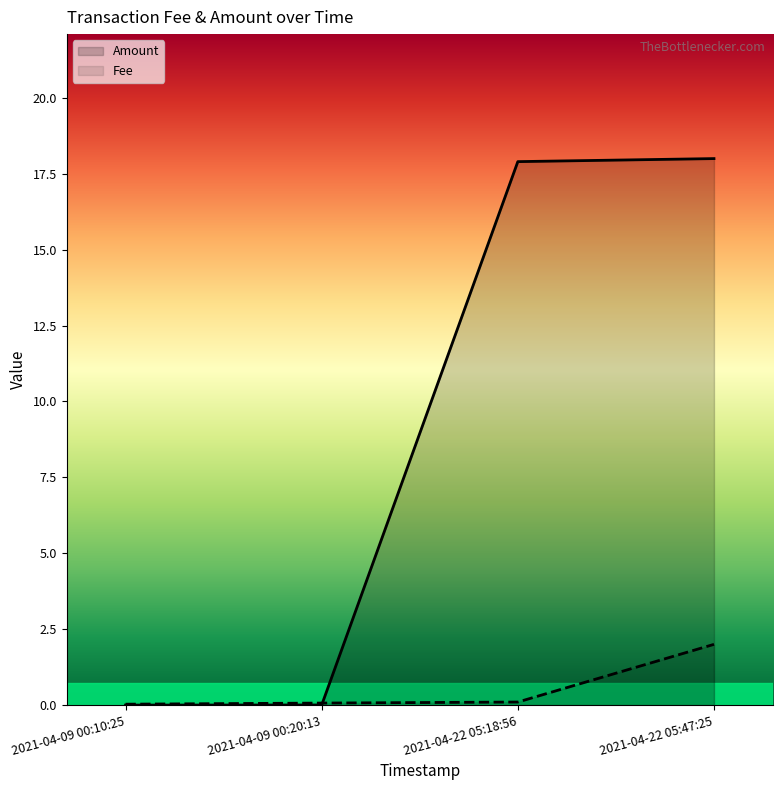

The Amount series shows 9.2 at 2021-04-22 05:18:56. True or false?

False